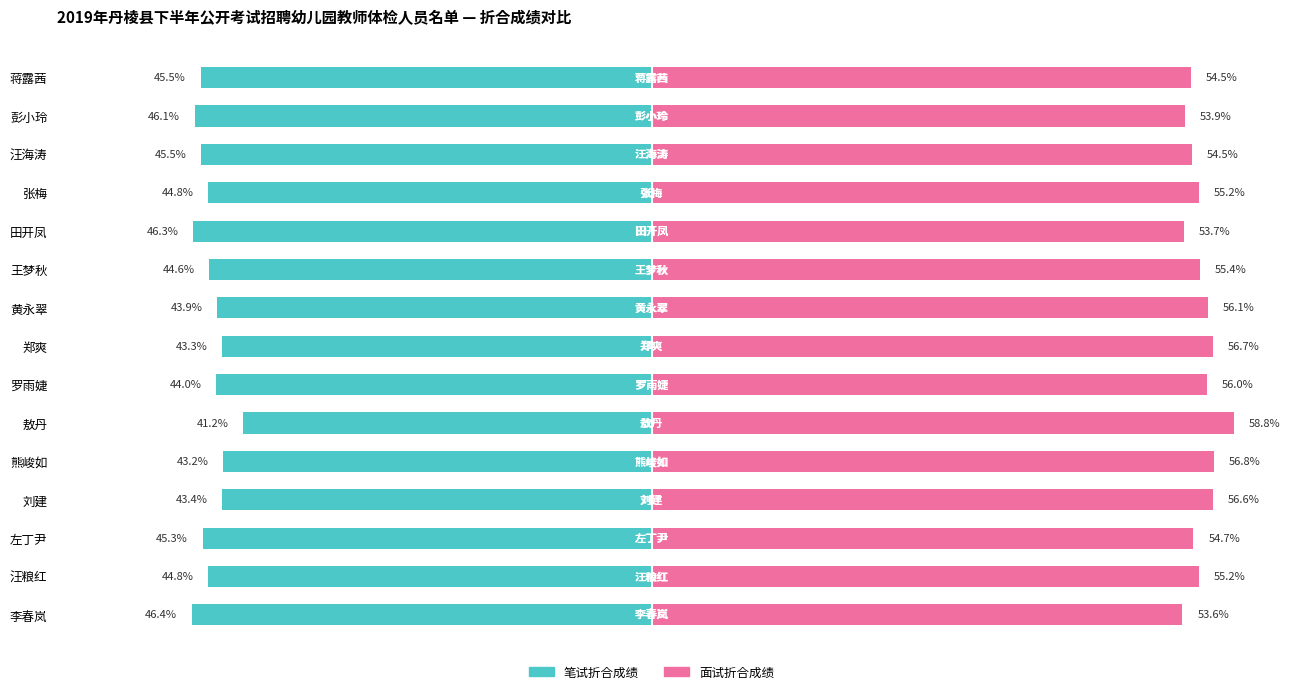

What is the minimum value shown in the chart?

-46.4